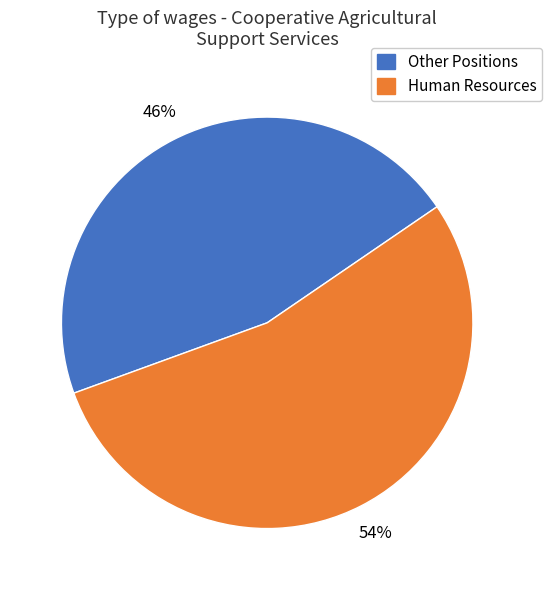

To the nearest percent, what is the difference between the largest and smallest slice percentages?

8%